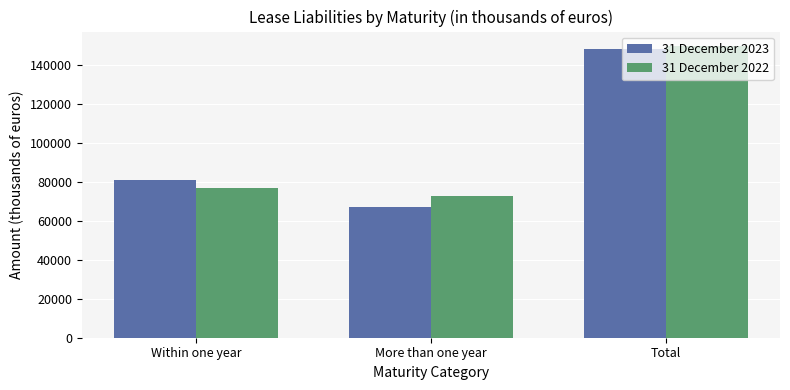

Between Within one year and More than one year, which series saw the biggest shift?

31 December 2023